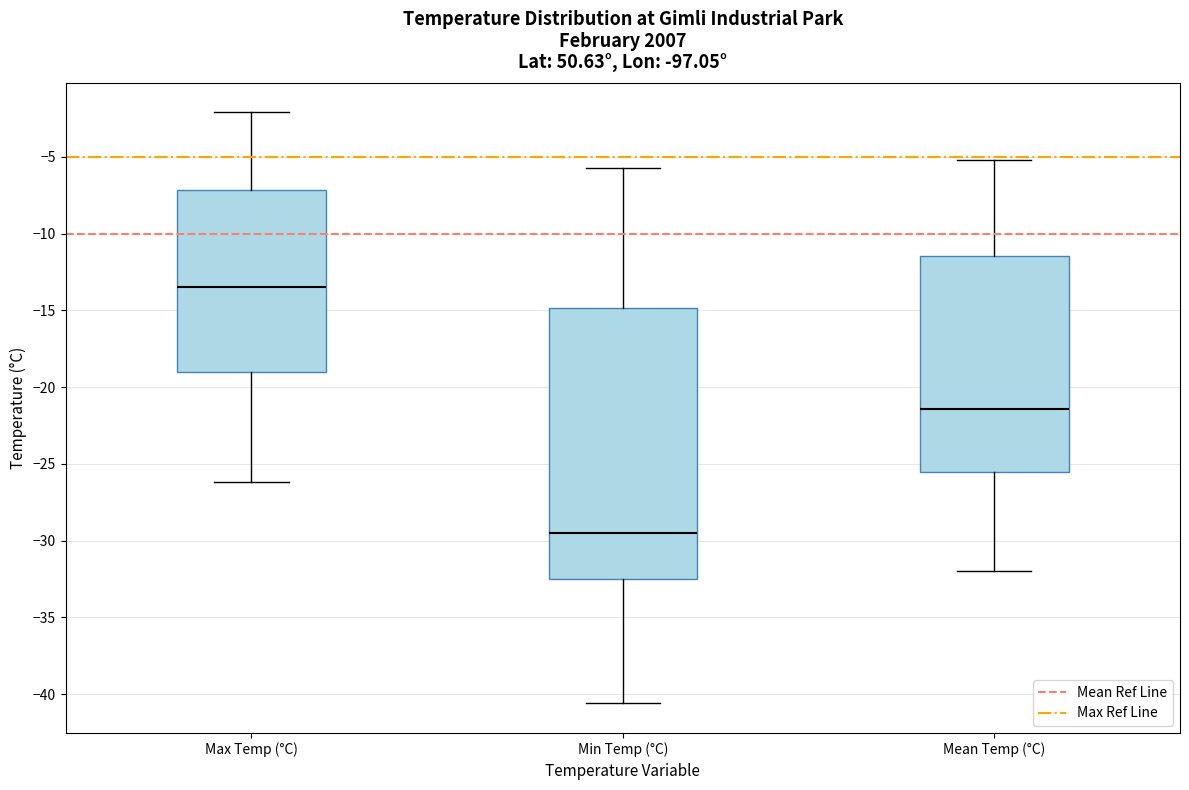

Where is the lower edge of the box for Mean Temp (°C) on the y-axis? The values are not printed on the chart, so give them approximately, as read against the axis.

-25.5